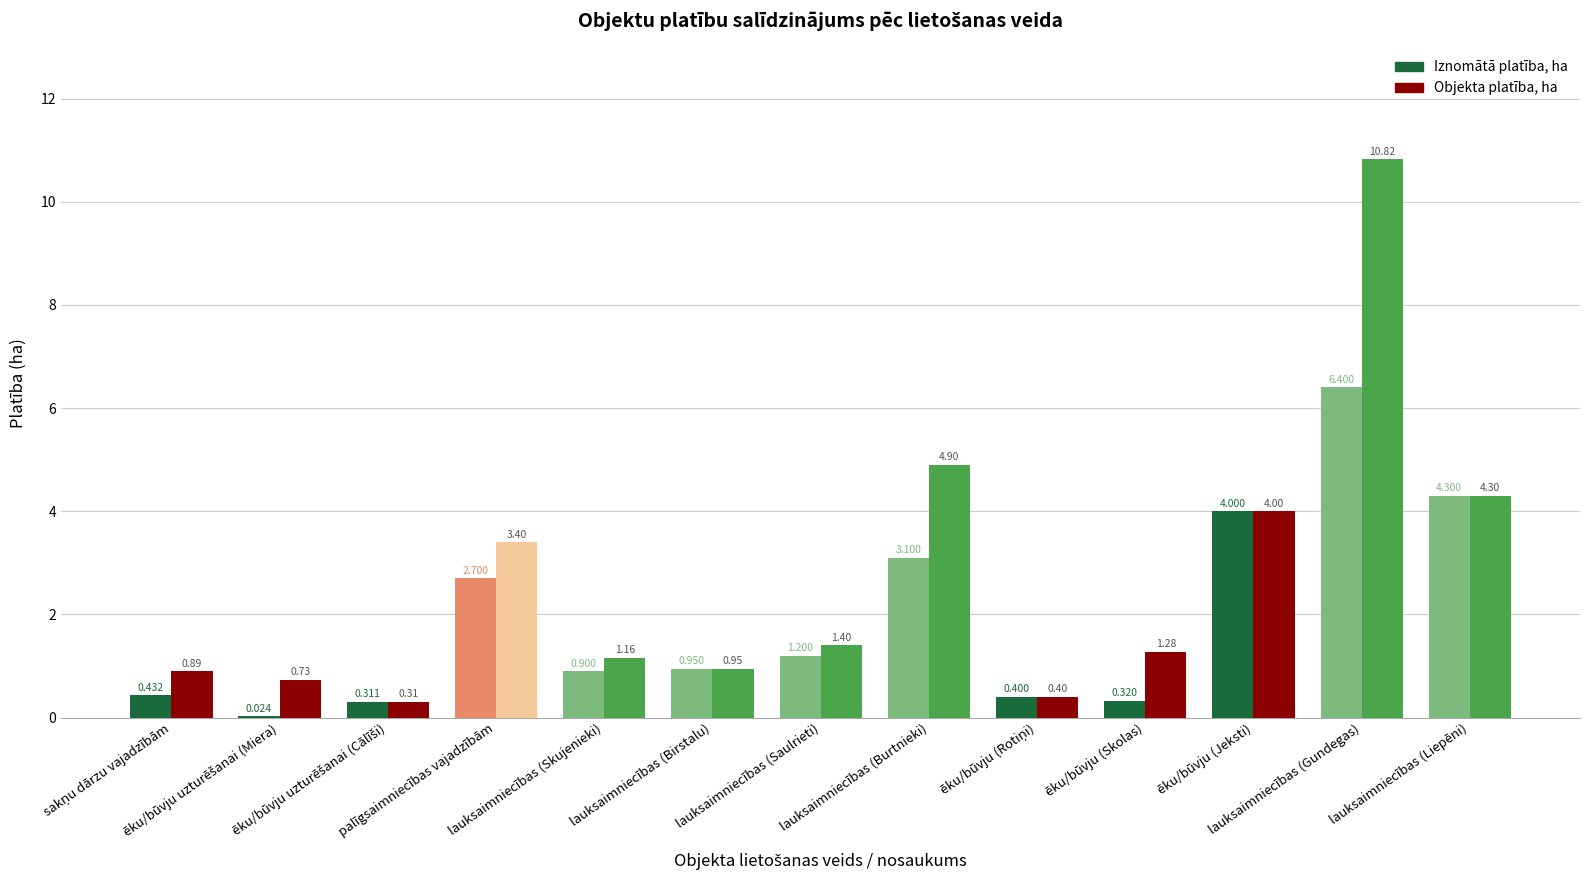

Is the value of Iznomātā platība, ha at sakņu dārzu vajadzībām greater than the value of Objekta platība, ha at ēku/būvju uzturēšanai (Cālīši)?

Yes